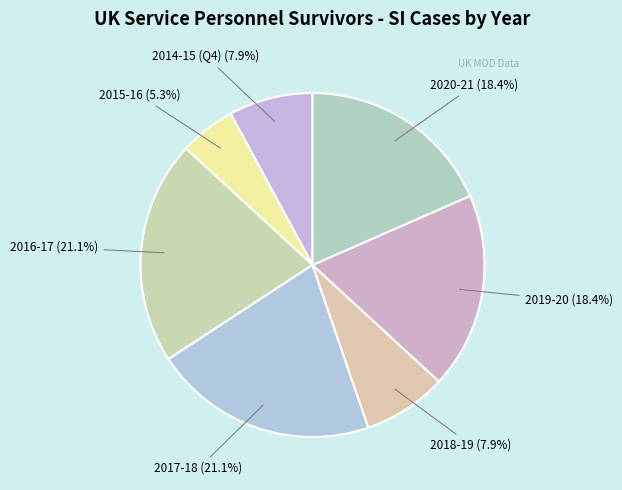

To the nearest percent, what percentage of the pie is 2015-16?

5%